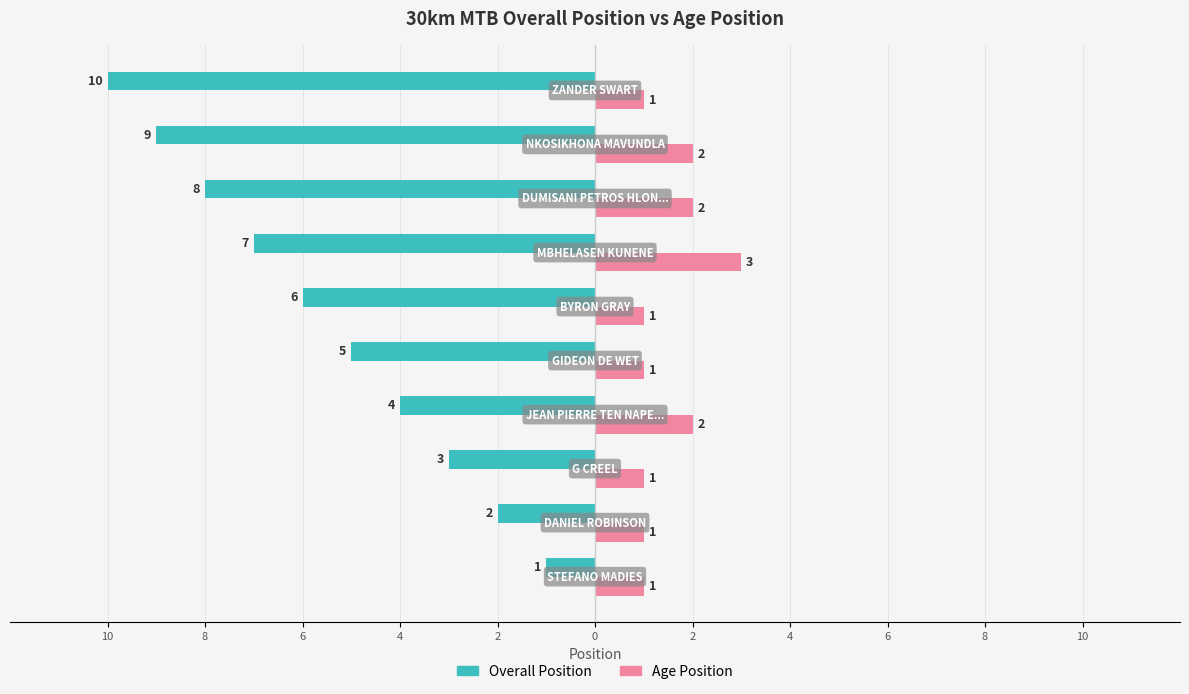

What are all the series names shown in the legend?

Overall Position, Age Position